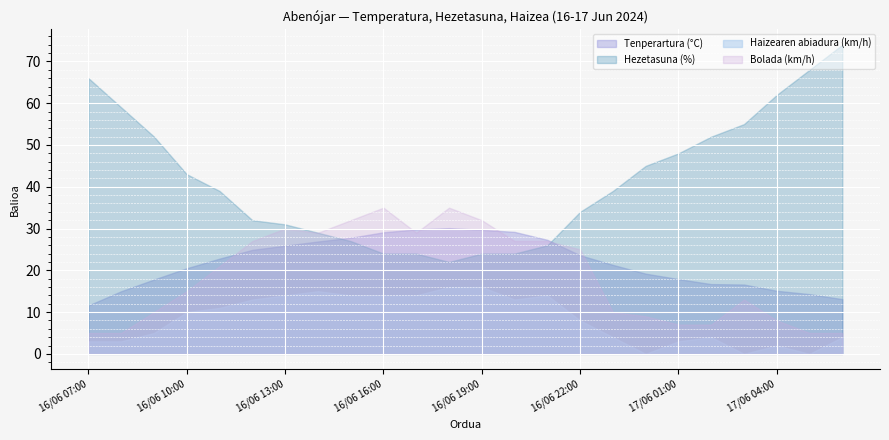

The value of Bolada (km/h) at 16/06 18:00 is 35.0. True or false?

True